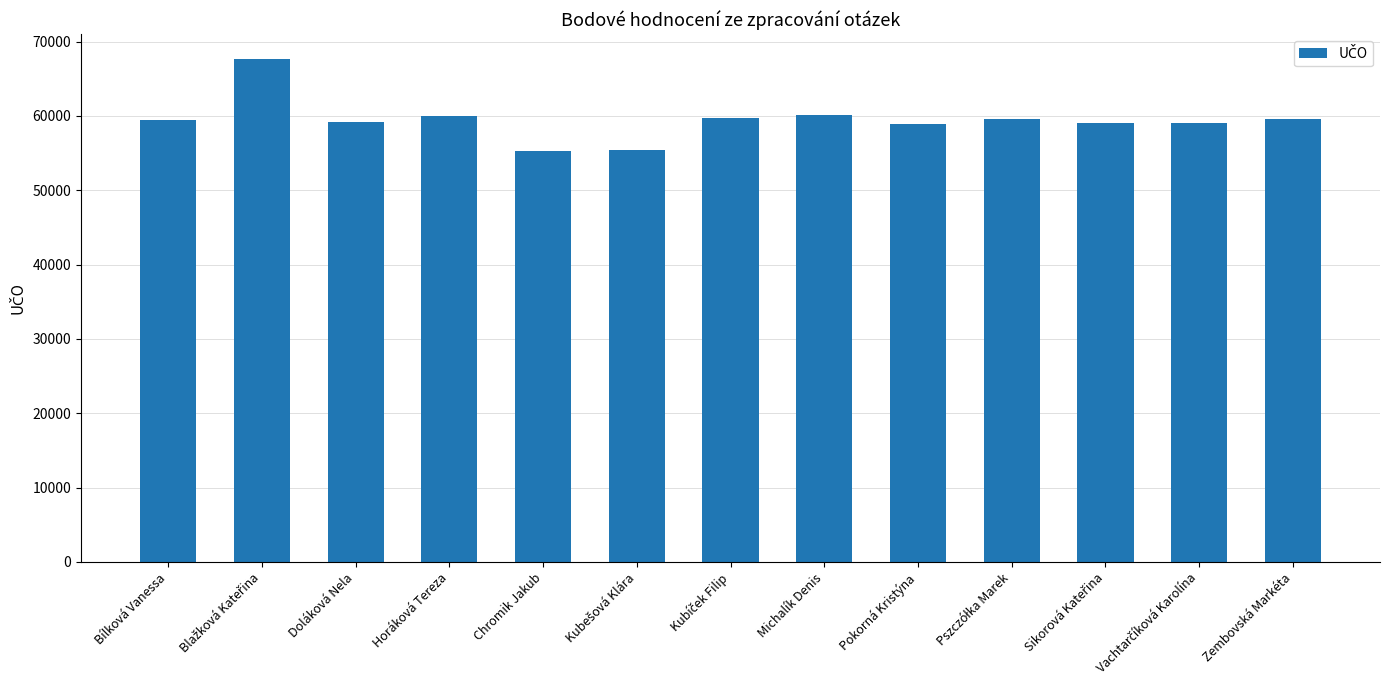

What is the value of the 5th bar from the left?

55332